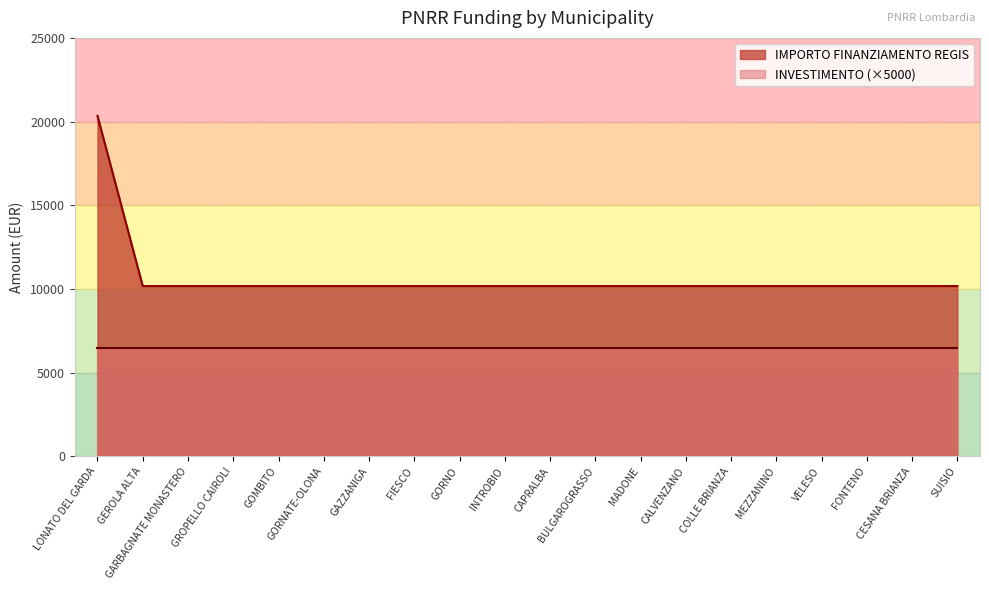

How many categories are shown in the chart?

20